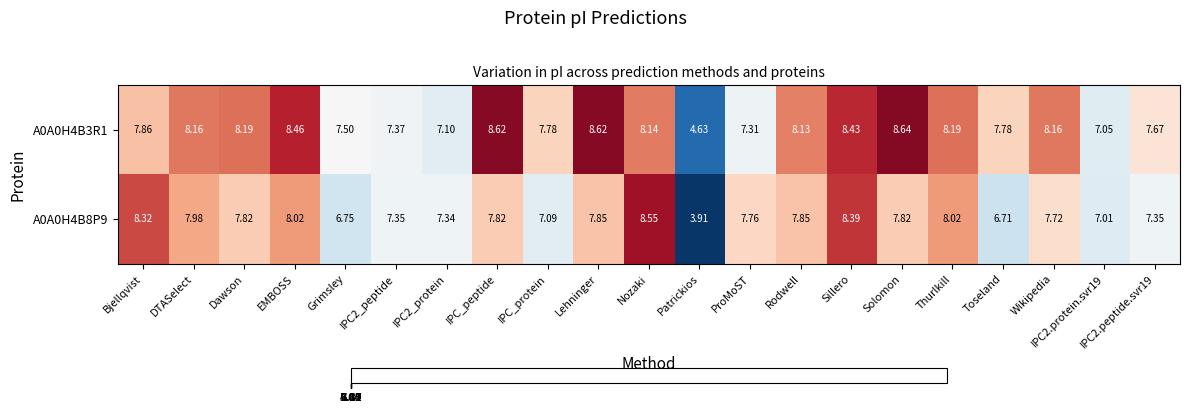

Which series has the widest spread of values?

A0A0H4B8P9